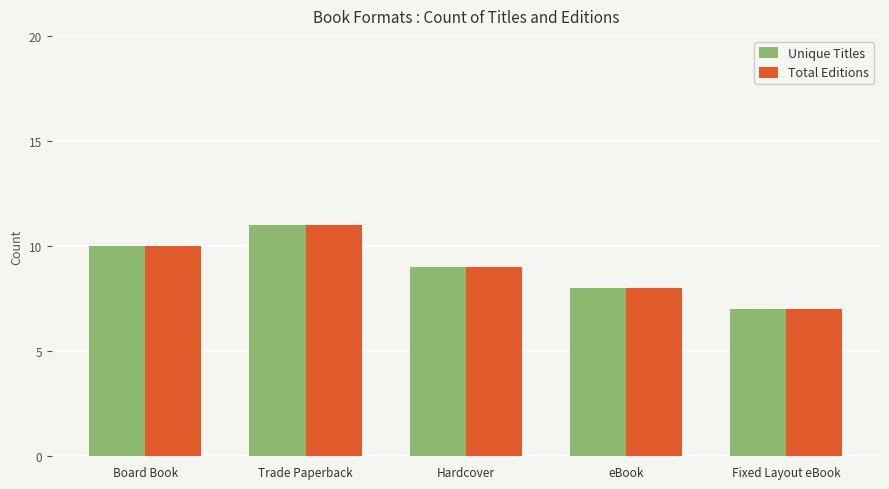

How many Total Editions values are between 8 and 10?

3